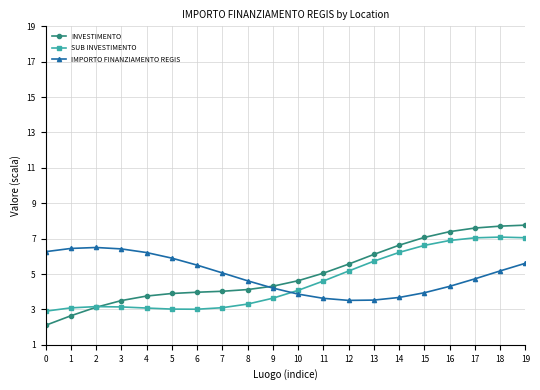

What is the total value across all series at 4?

13.0